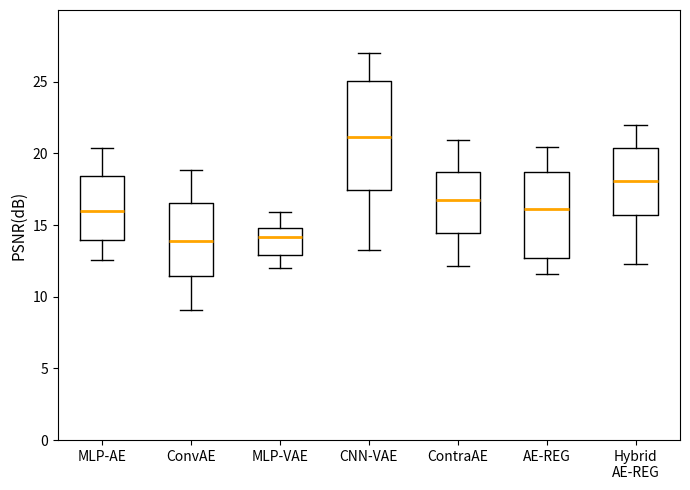

Where does the upper whisker of the box for Hybrid AE-REG end on the y-axis? The values are not printed on the chart, so give them approximately, as read against the axis.

22.0